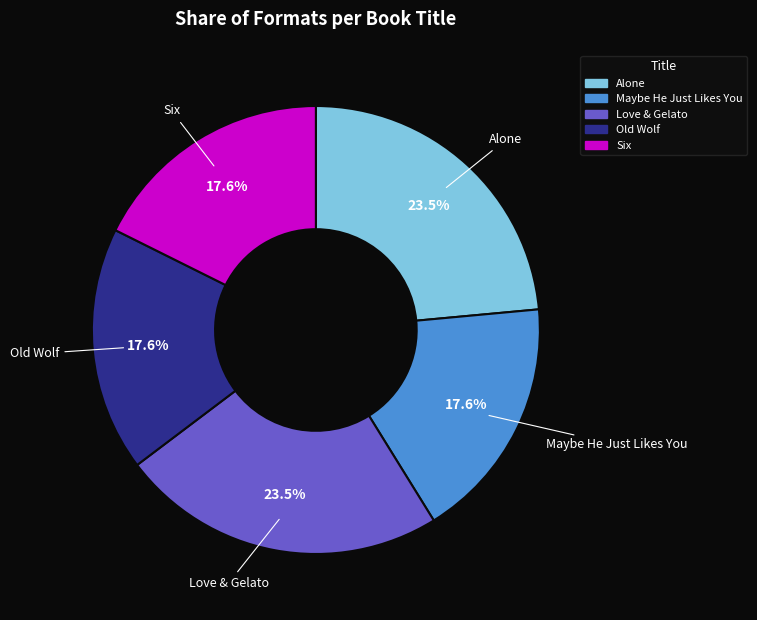

Combined, what portion of the pie is Maybe He Just Likes You and Alone?

41.2%